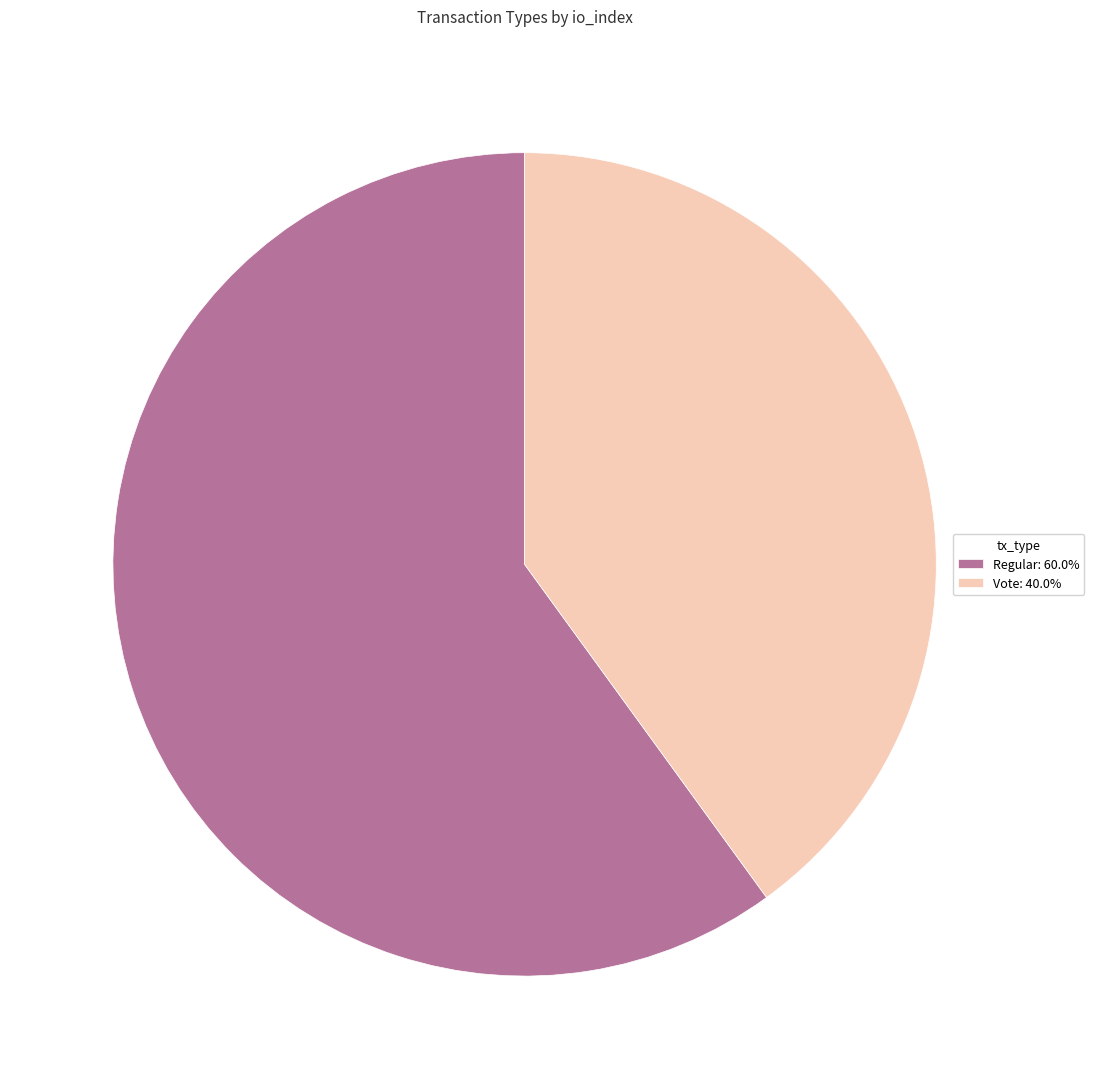

Count the number of slices in the pie.

2